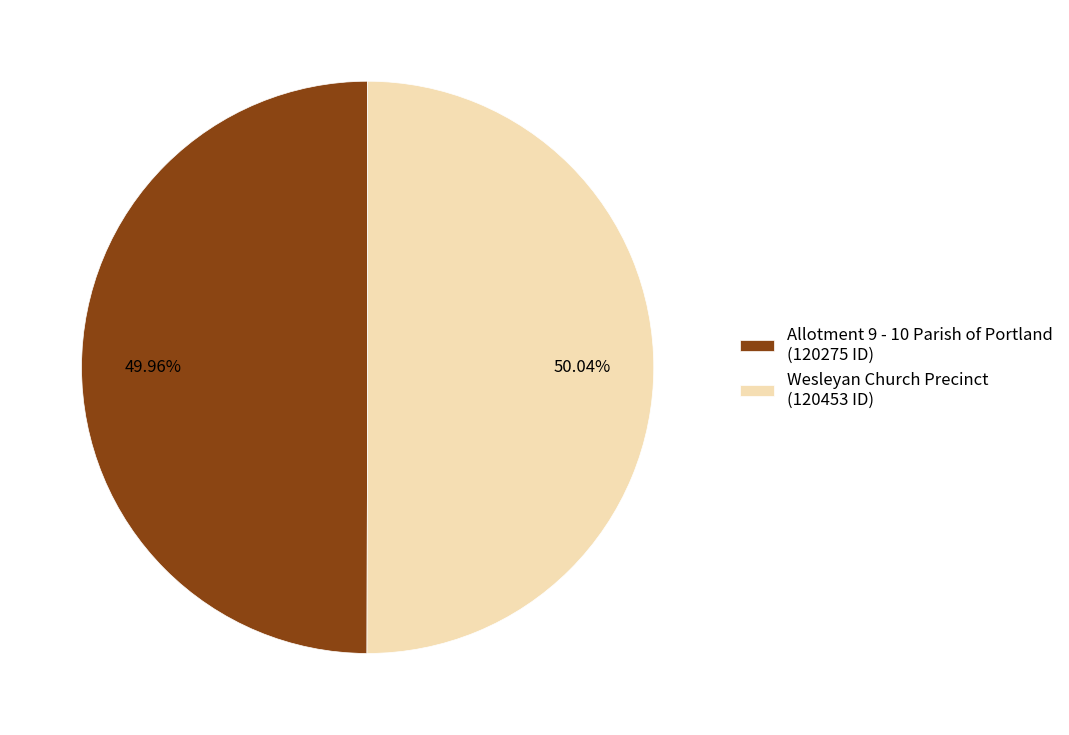

Count the number of slices in the pie.

2